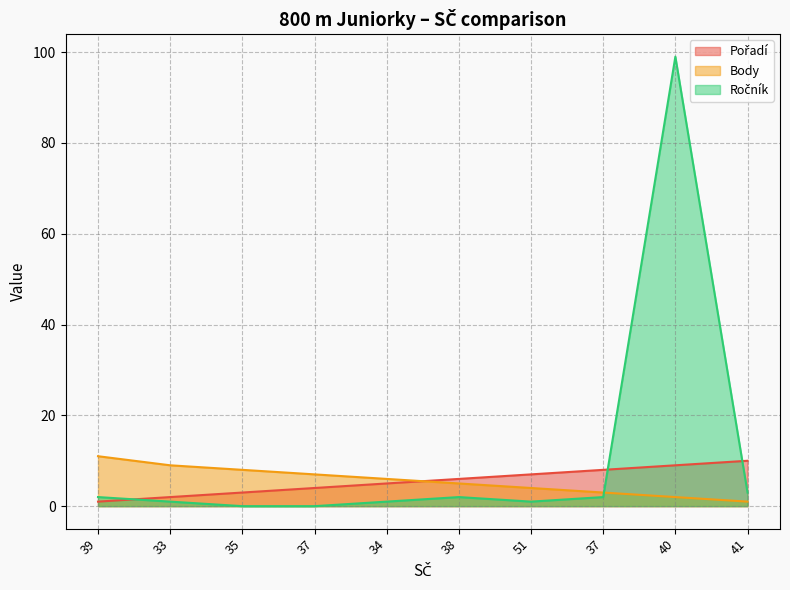

How many lines are shown in the chart?

3